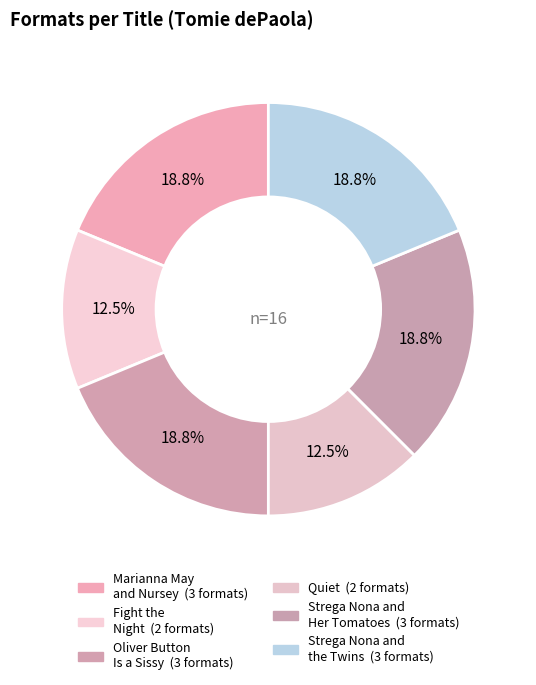

What percentage is the Strega Nona and the Twins slice, to the nearest percent?

19%